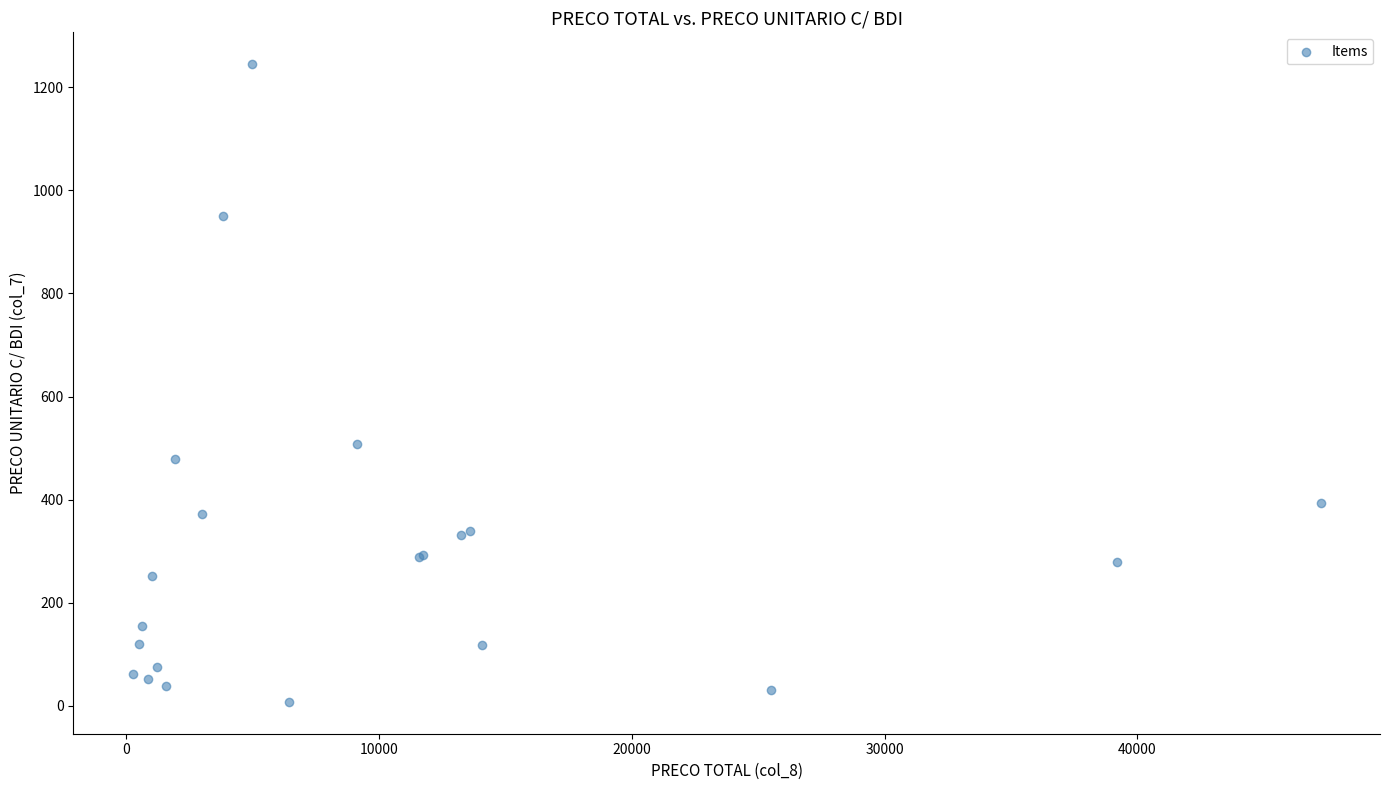

What Y value in the scatter plot is closest to 626?

507.4